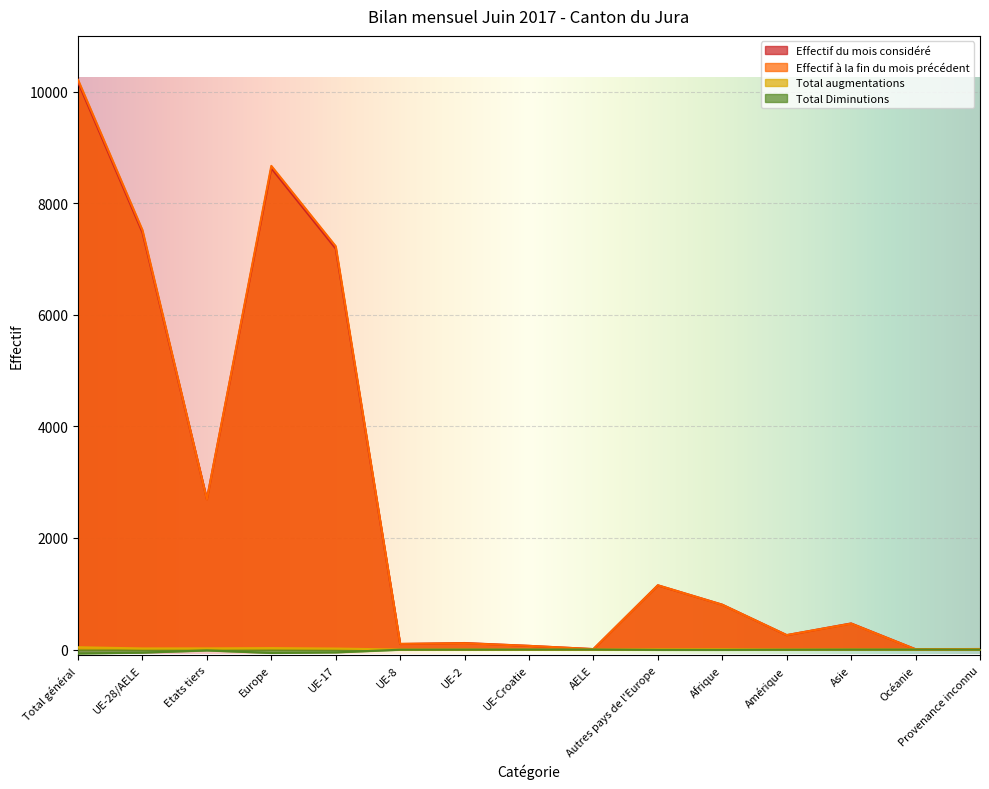

At which label is Total augmentations closest to 20?

UE-28/AELE